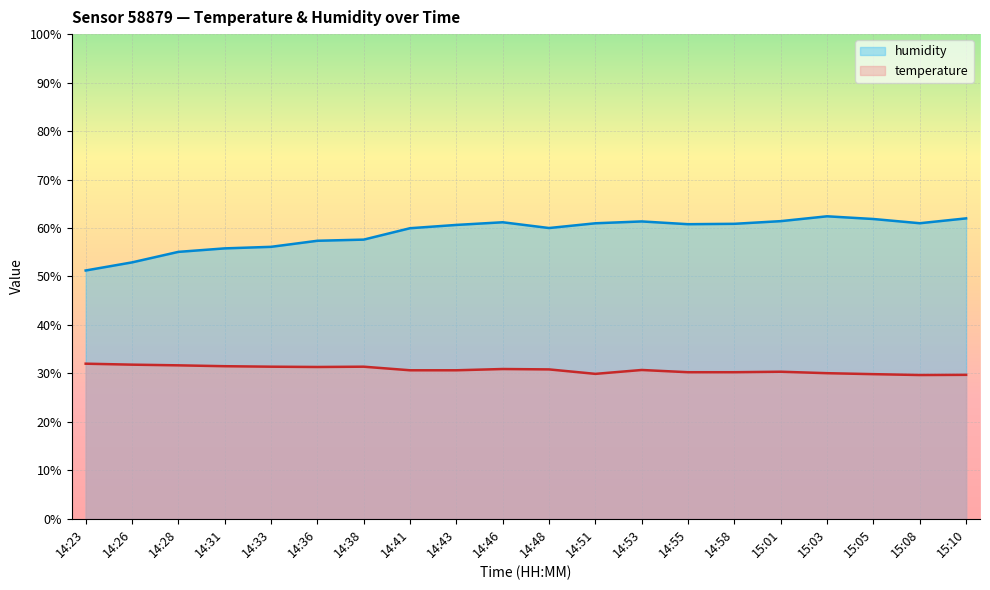

Does the chart display data point markers on the line(s)?

No